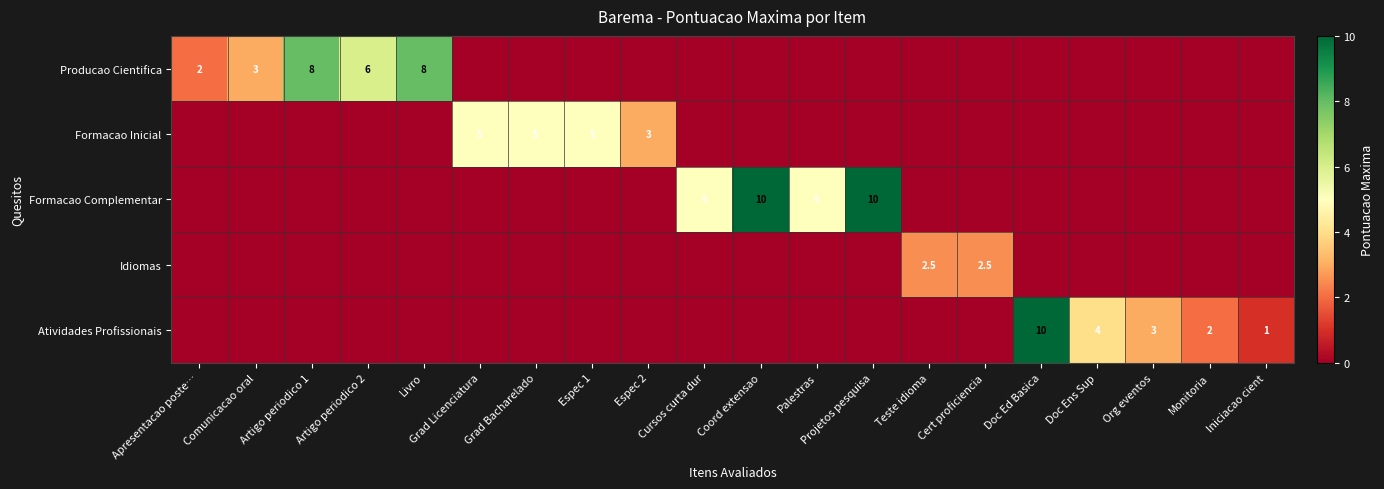

What is the sum of the Formacao Complementar values at Coord extensao and Teste idioma?

10.0